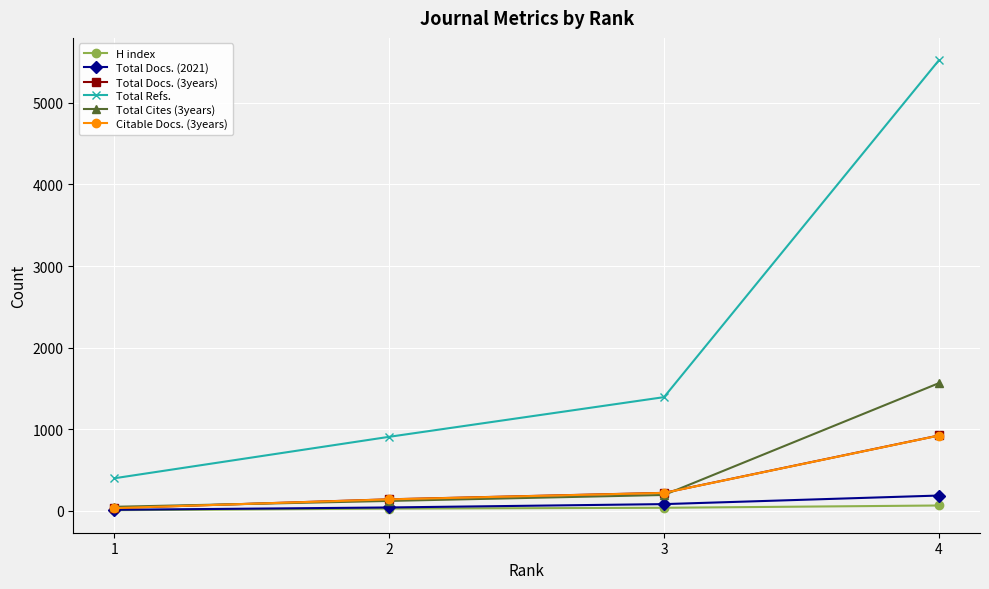

What is the sum of the H index values at 2 and 4?

92